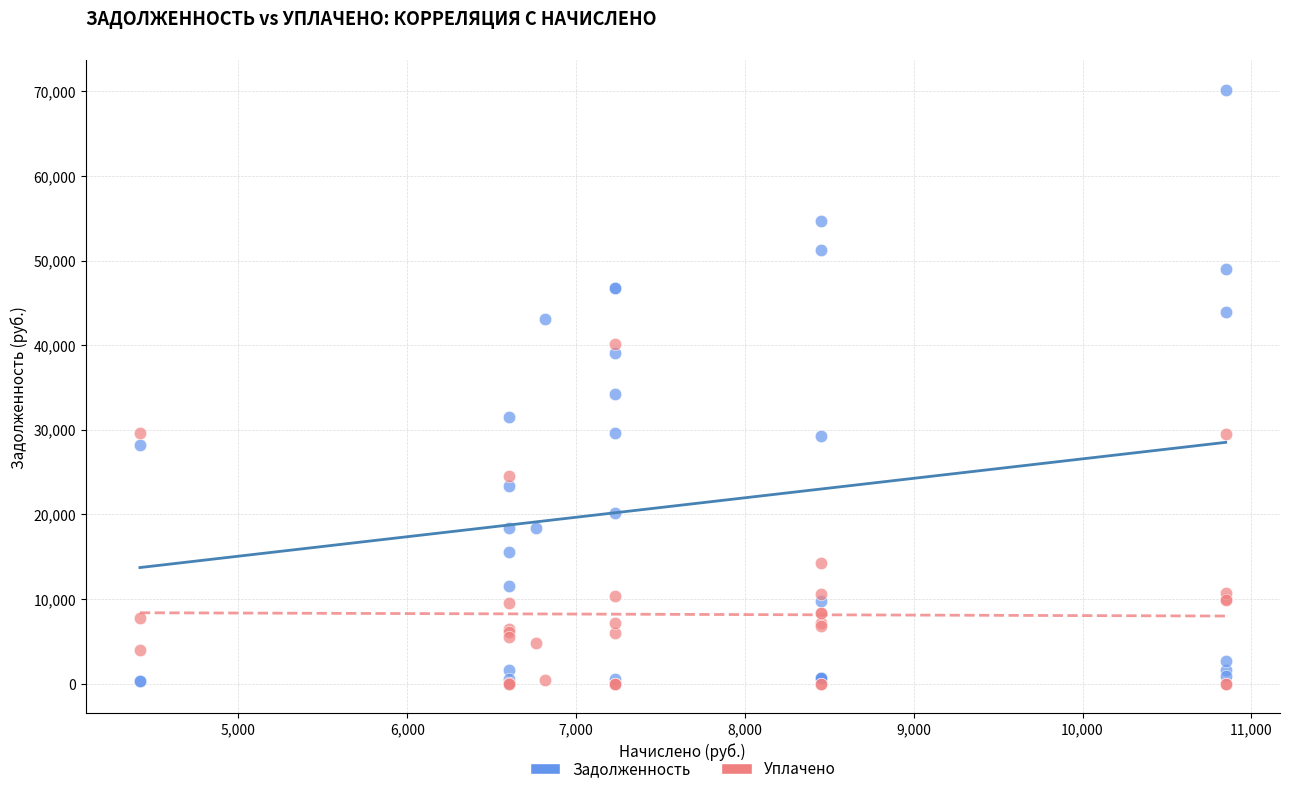

Which series contains the highest Y value?

Задолженность